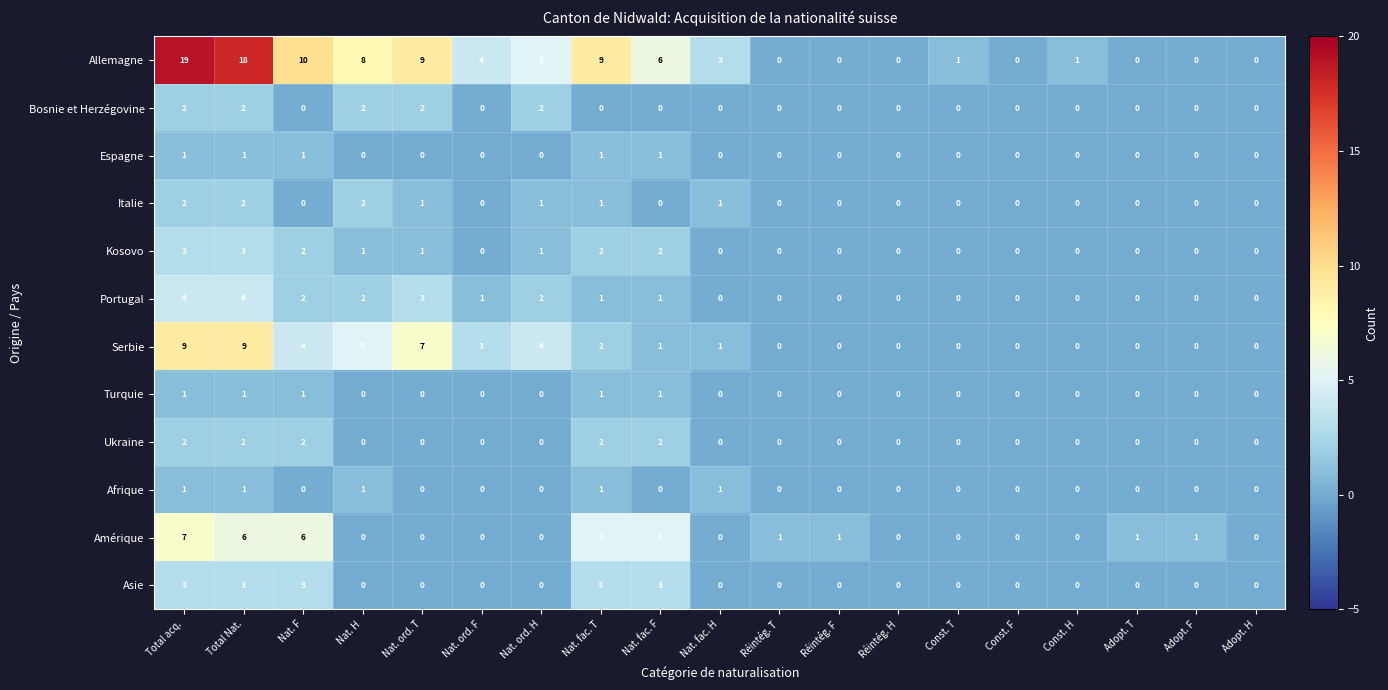

What is the total value across all series at Nat. F?

31